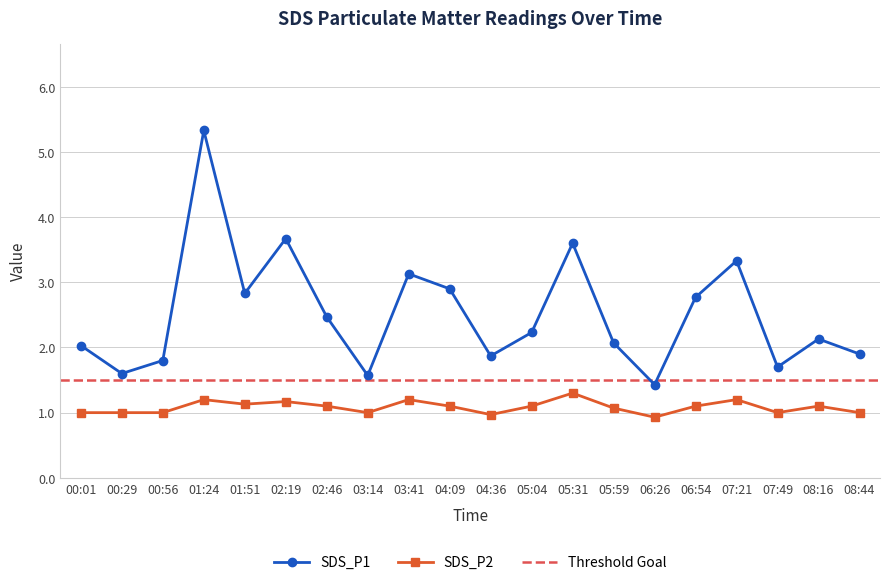

True or false: SDS_P1 has more than 2 points higher than both neighbors.

True